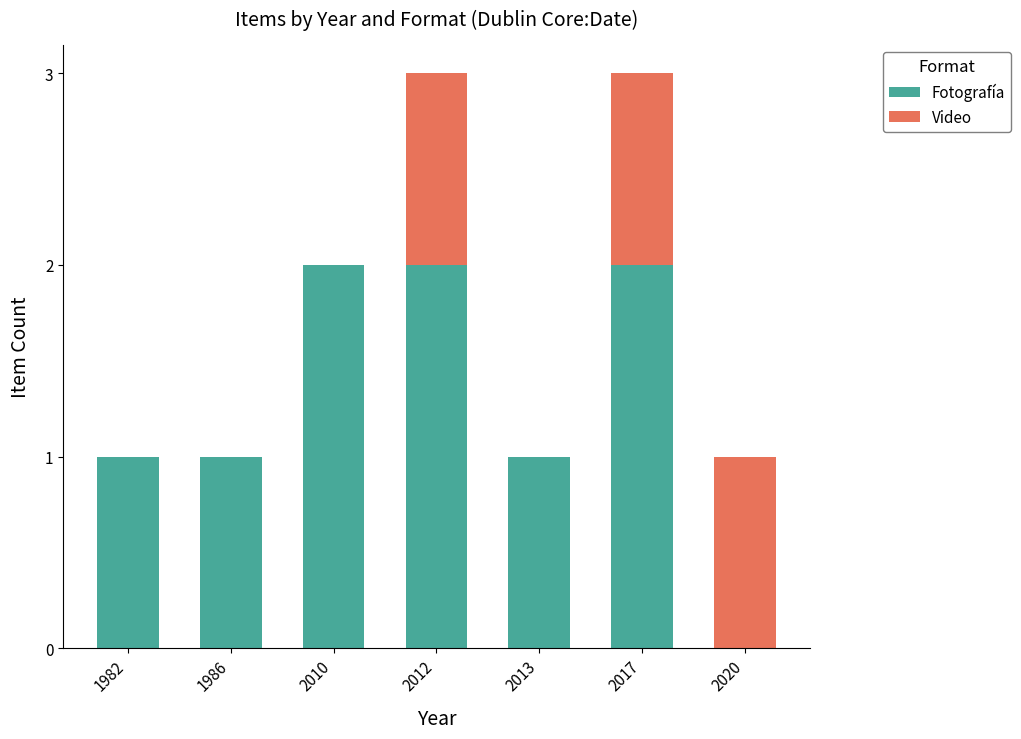

Count the number of data series in this chart.

2